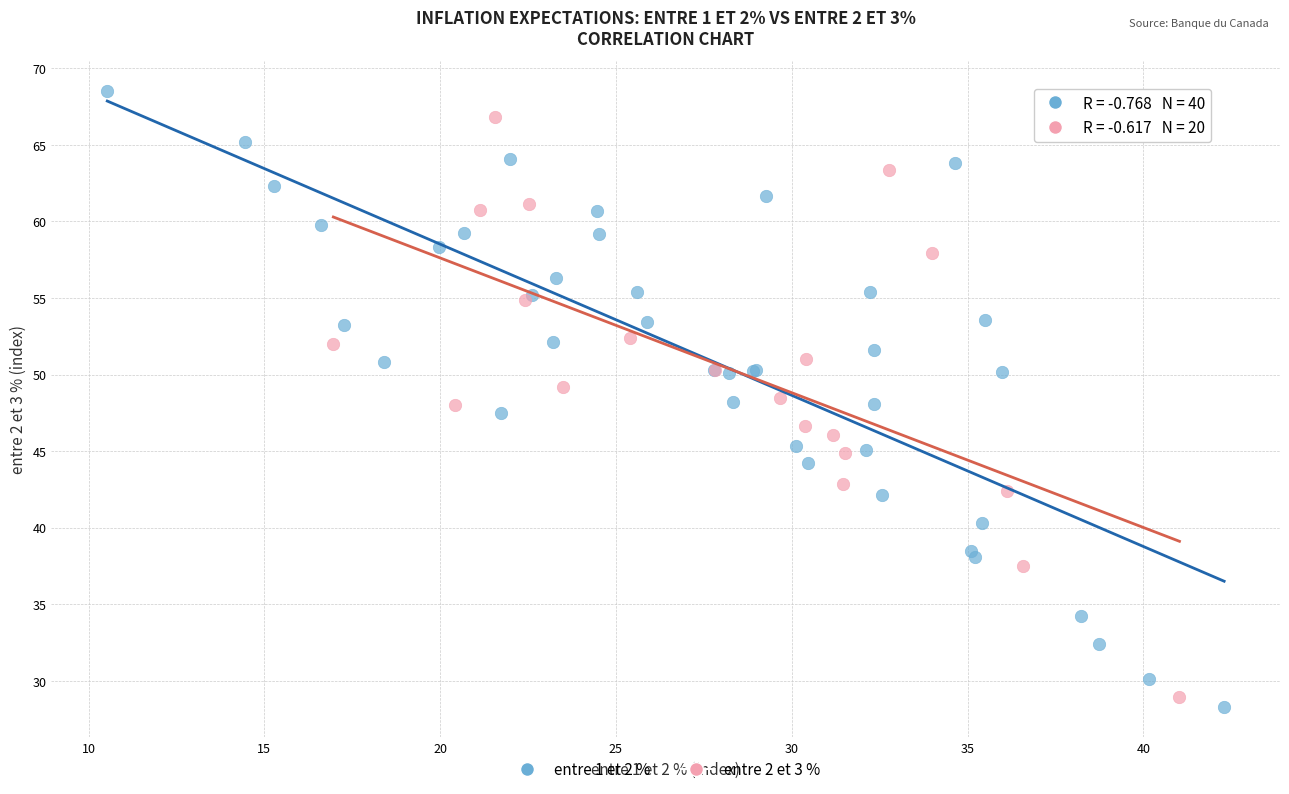

Which series has the largest Y range (max minus min)?

entre 1 et 2 %